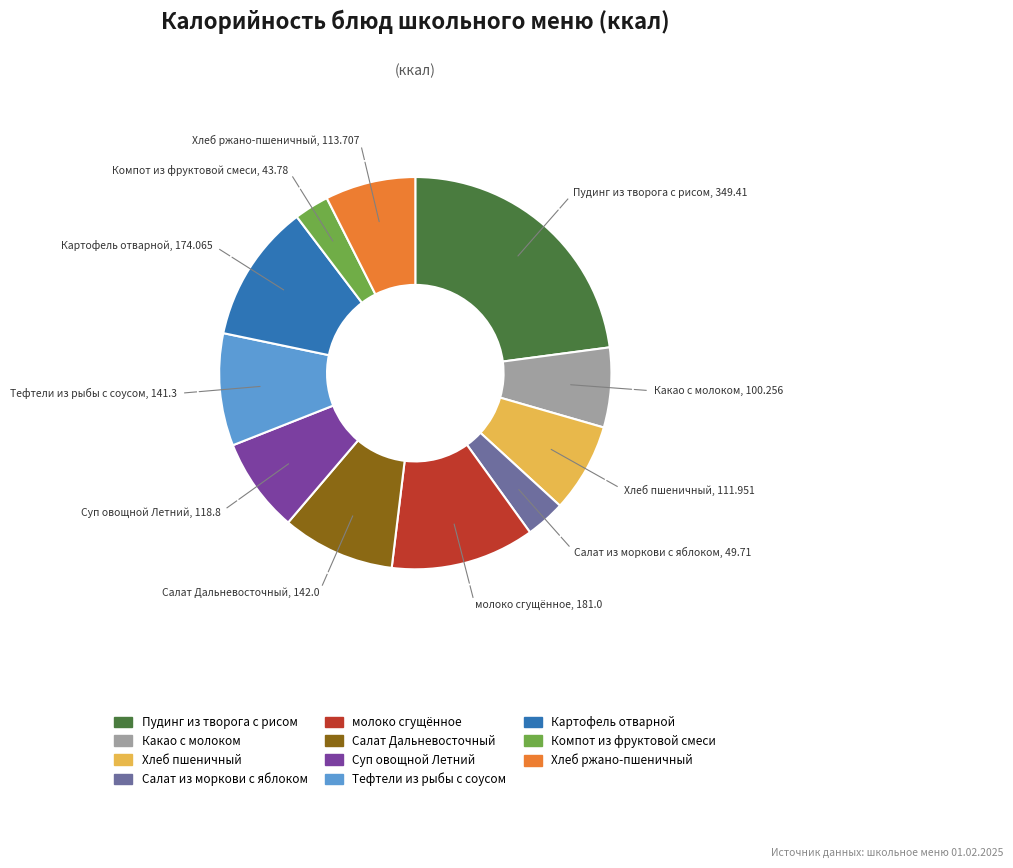

Which slice is the largest?

Пудинг из творога с рисом